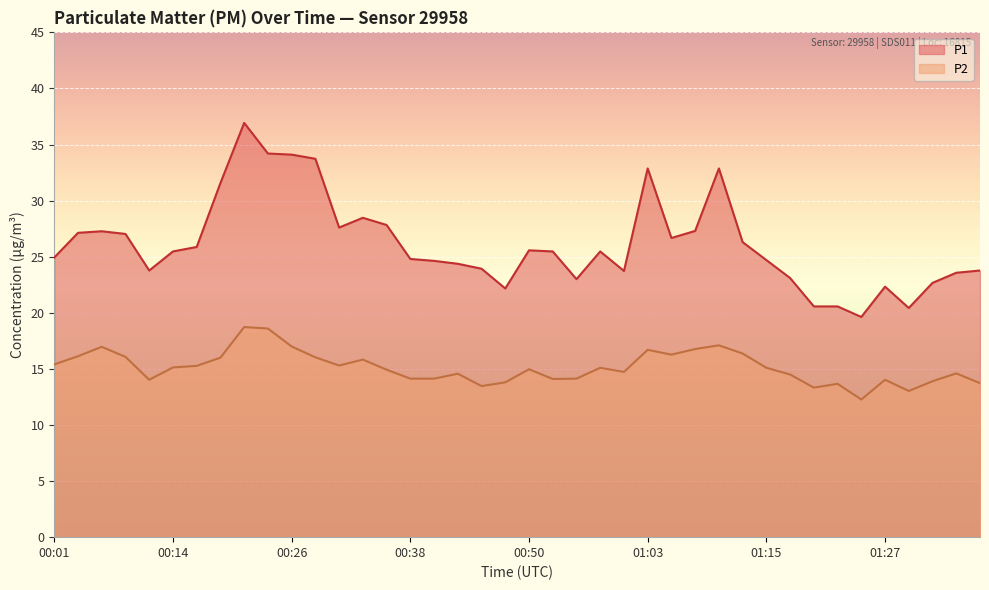

The P2 series shows 14.6 at 01:34. True or false?

True